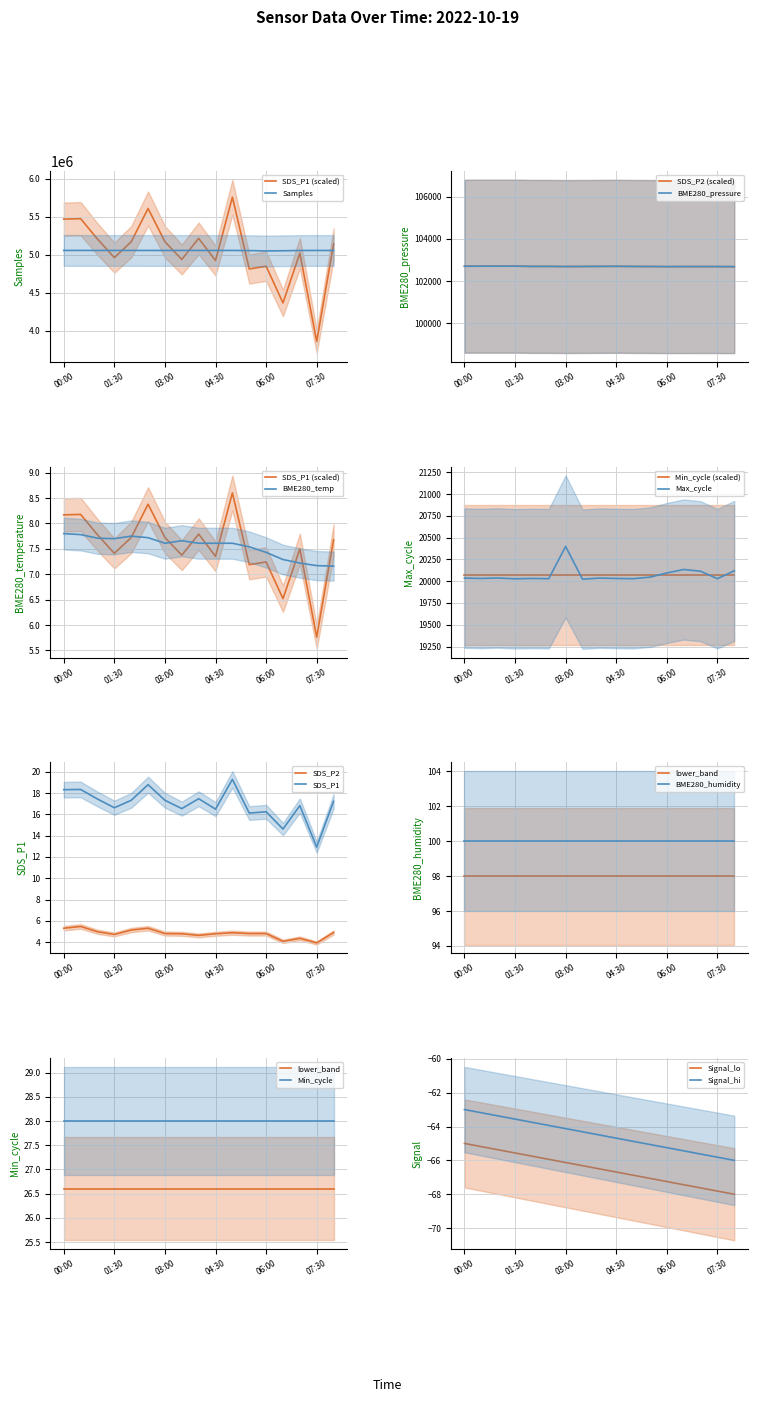

True or false: Samples and BME280_pressure intersect in this chart.

False